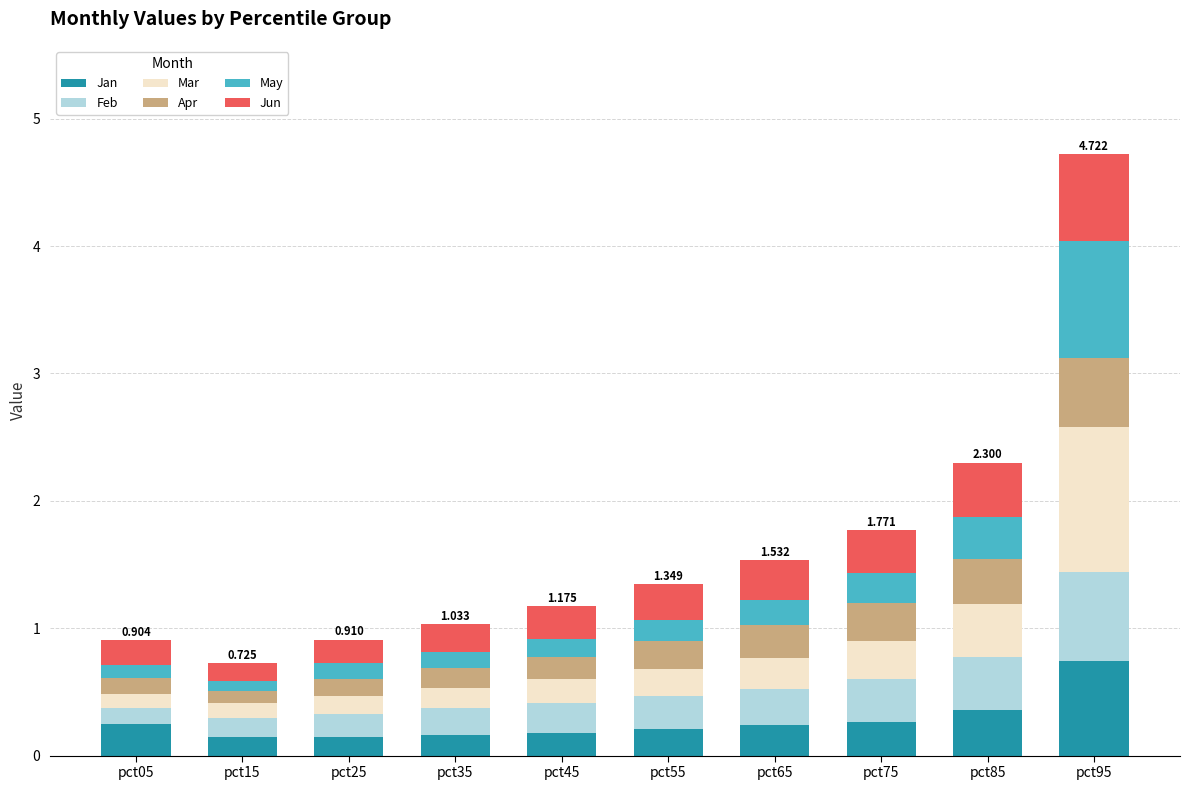

The Feb series shows 0.3 at pct55. True or false?

True